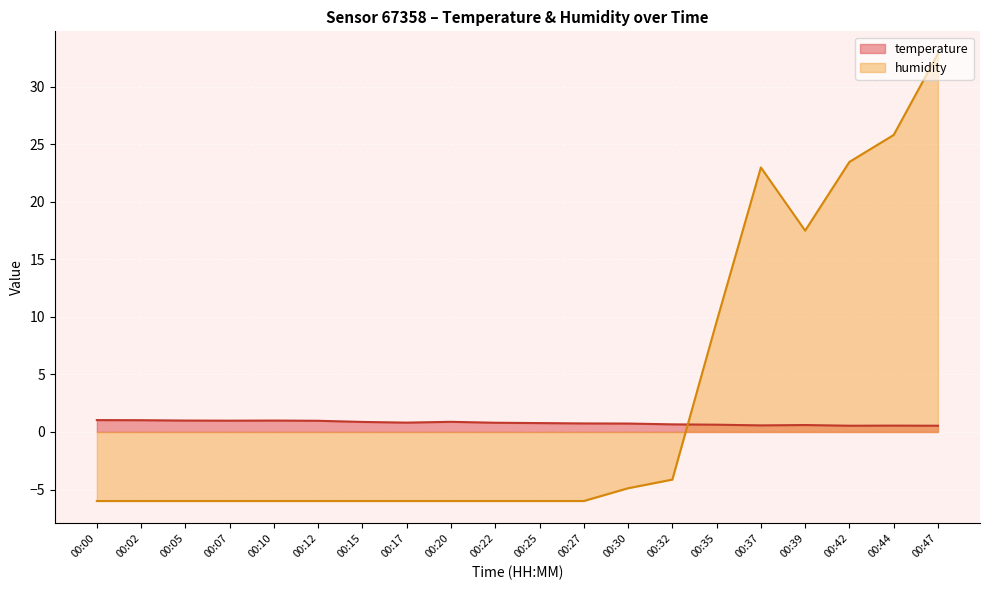

Does the chart display data point markers on the line(s)?

No